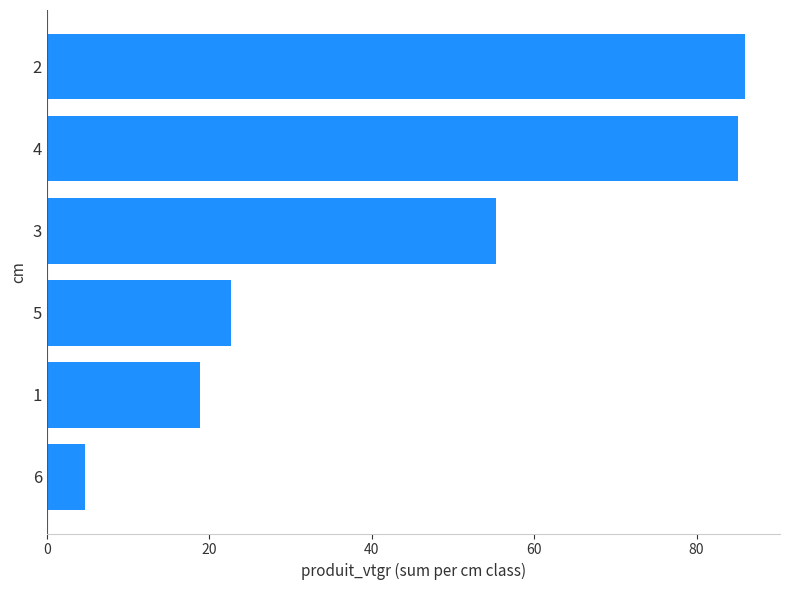

What is the change in value from 5 to 4?

+62.4